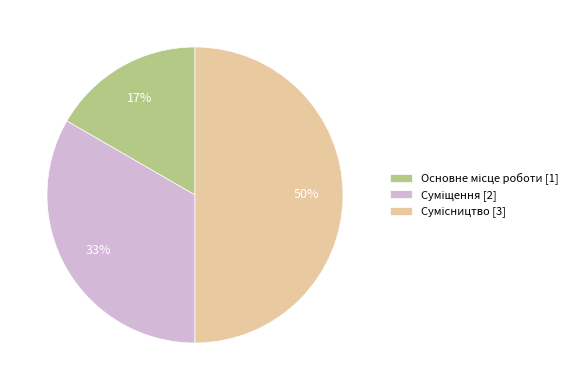

To the nearest percent, what is the difference between the largest and smallest slice percentages?

33%